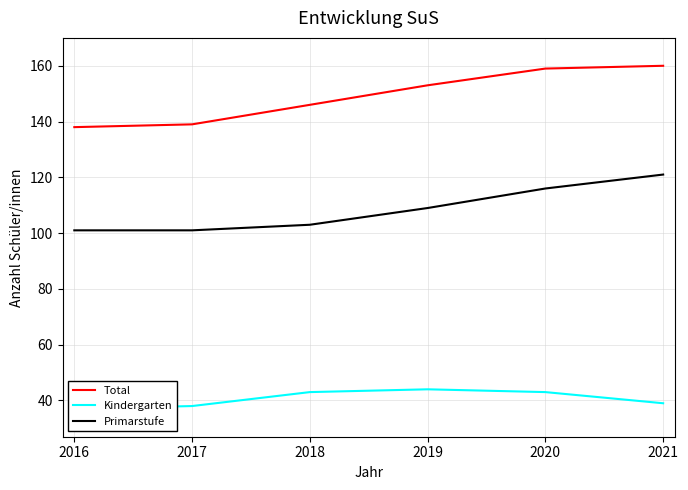

True or false: Total and Kindergarten intersect in this chart.

False